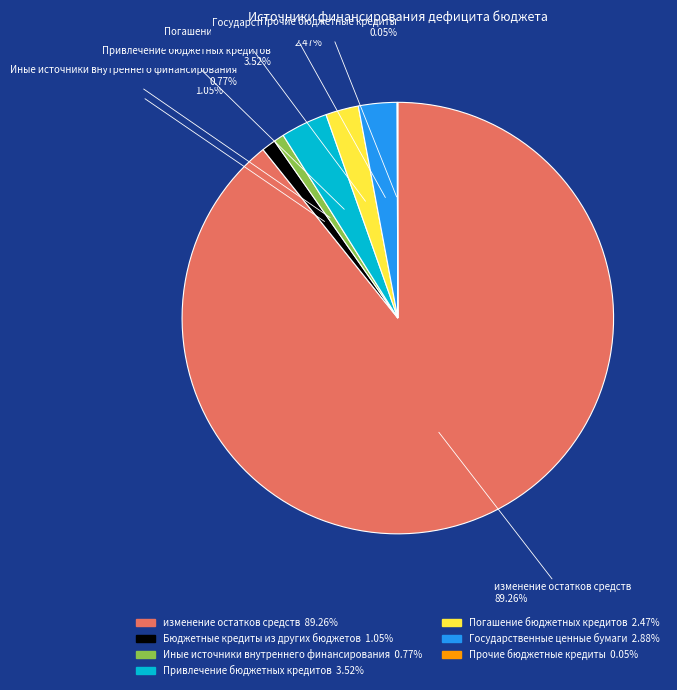

What is the largest slice in the pie chart?

изменение остатков средств